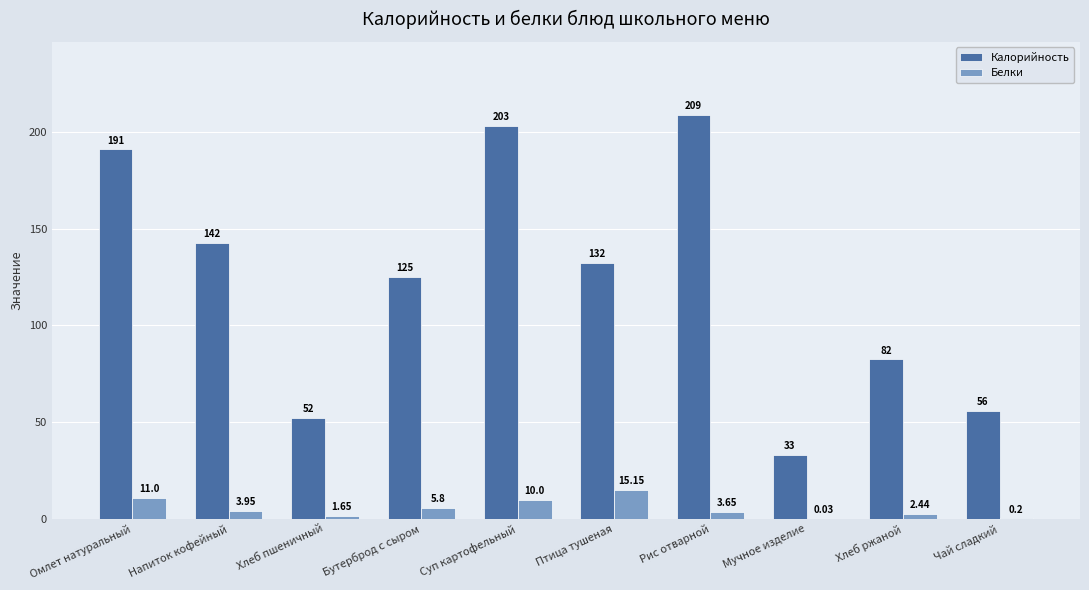

The value of Калорийность at Рис отварной is 209.0. True or false?

True